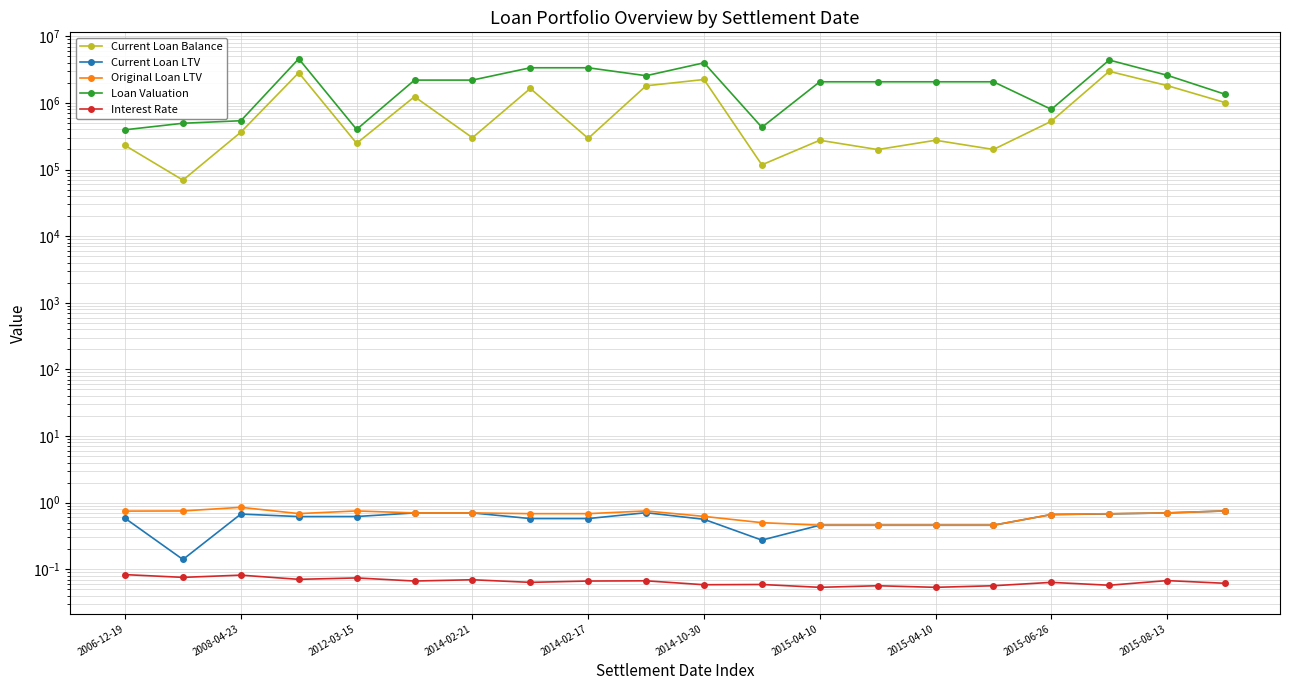

In Current Loan LTV, how many points are higher than both neighbors (excluding endpoints)?

2